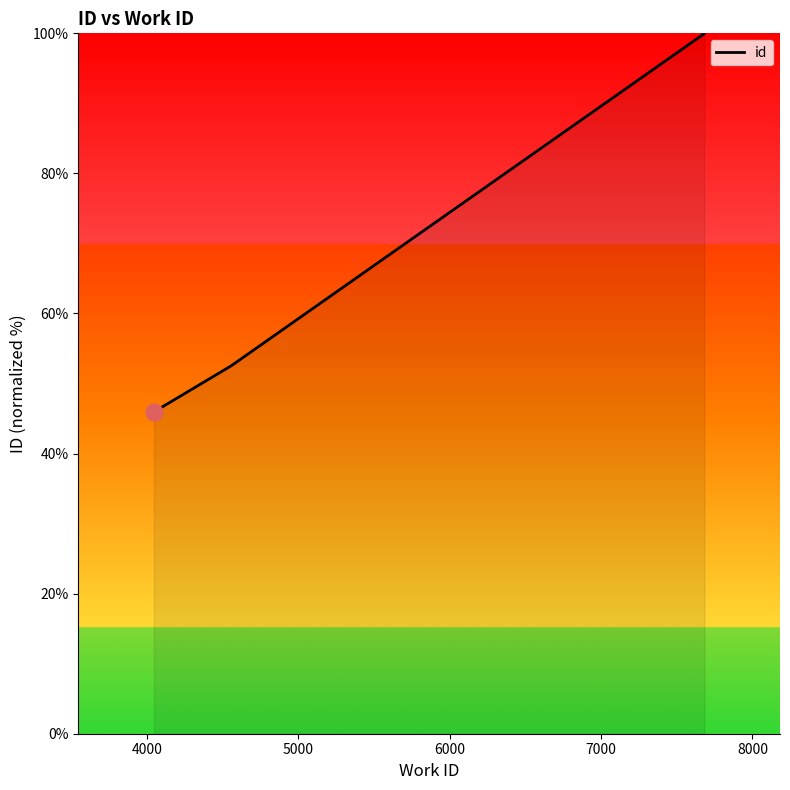

What is the sum of all values?

644.4